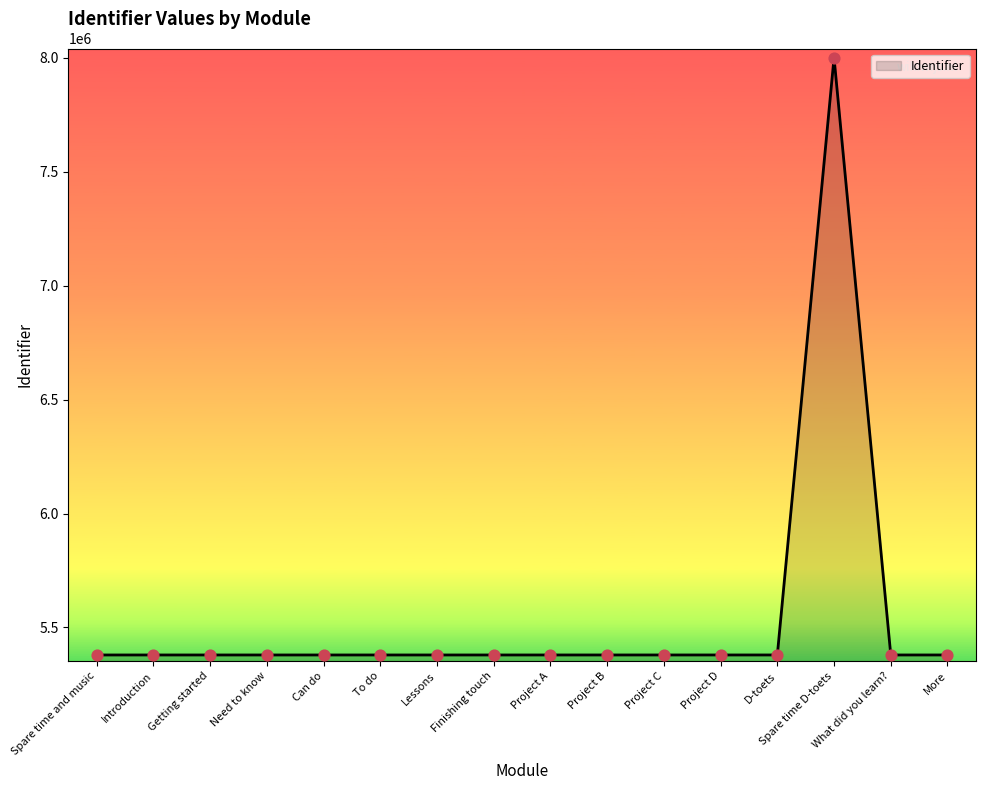

Approximately how many times larger is the value at Project D compared to Can do?

1.0